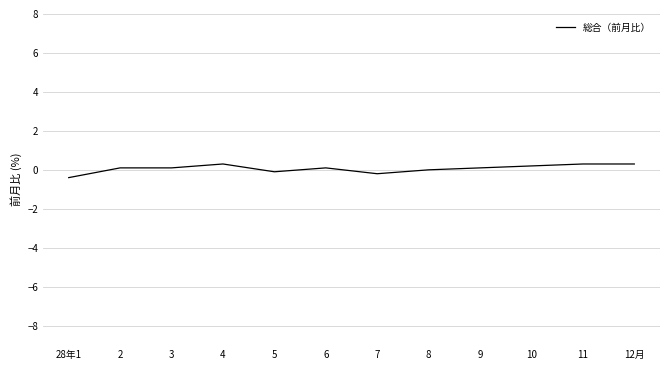

What is the average value?

0.1